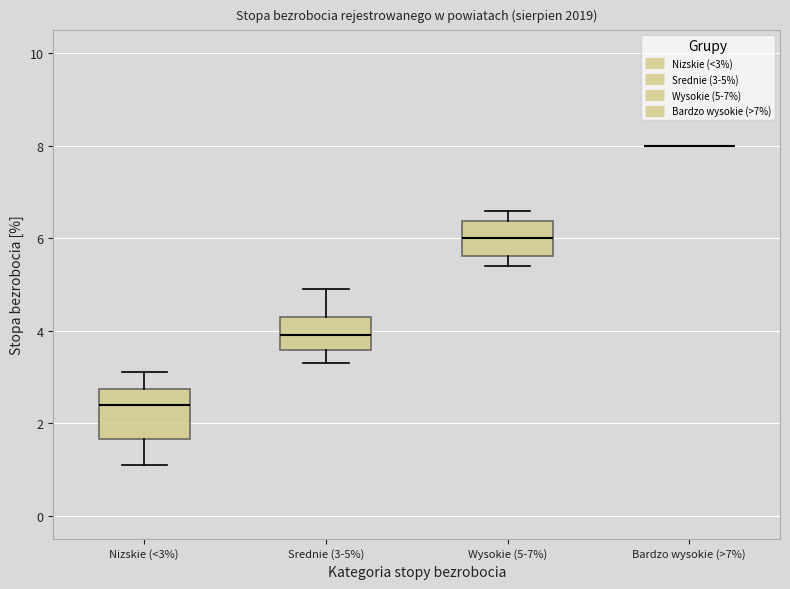

Where is the upper edge of the box for Wysokie (5-7%) on the y-axis? The values are not printed on the chart, so give them approximately, as read against the axis.

6.4